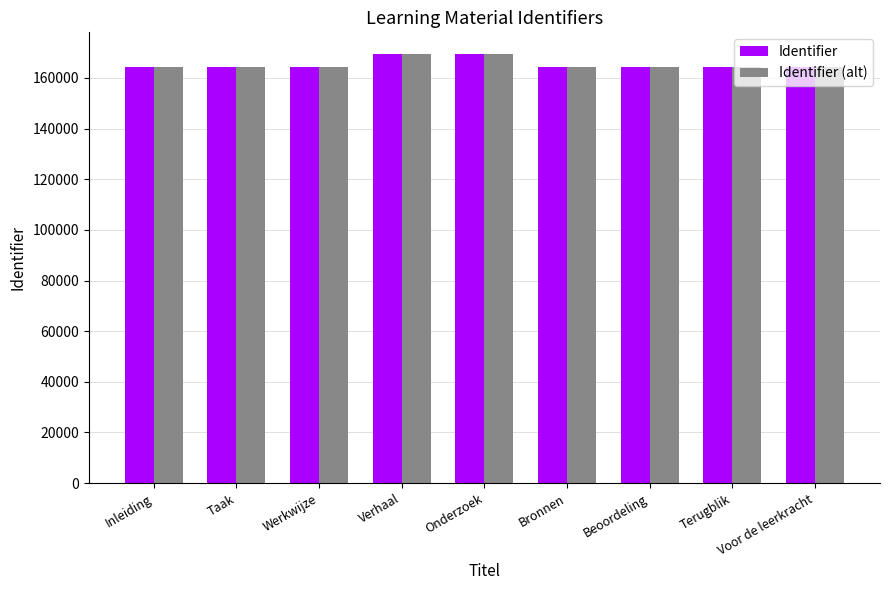

What are all the series names shown in the legend?

Identifier, Identifier (alt)